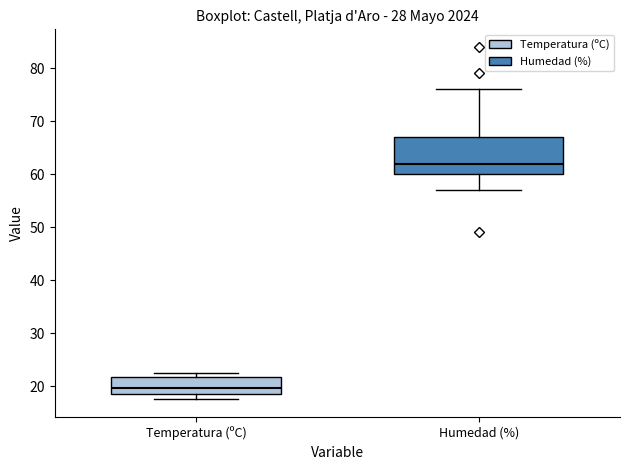

Reading left to right, read every box against the y-axis: the position of its median line, the range the box covers, and the ends of its whiskers. The values are not printed on the chart, so give them approximately, as read against the axis.

Temperatura (ºC): median 20, box 18 to 22, whiskers 18 (just below the box's lower edge) to 23
Humedad (%): median 62, box 60 to 67, whiskers 57 to 76